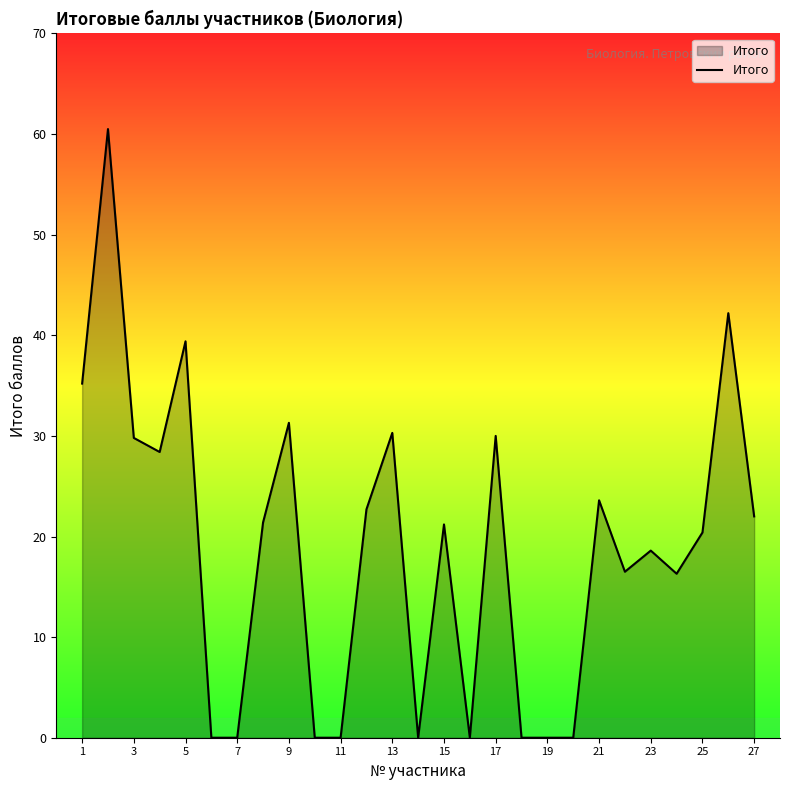

What is the difference between the maximum and minimum values?

60.5